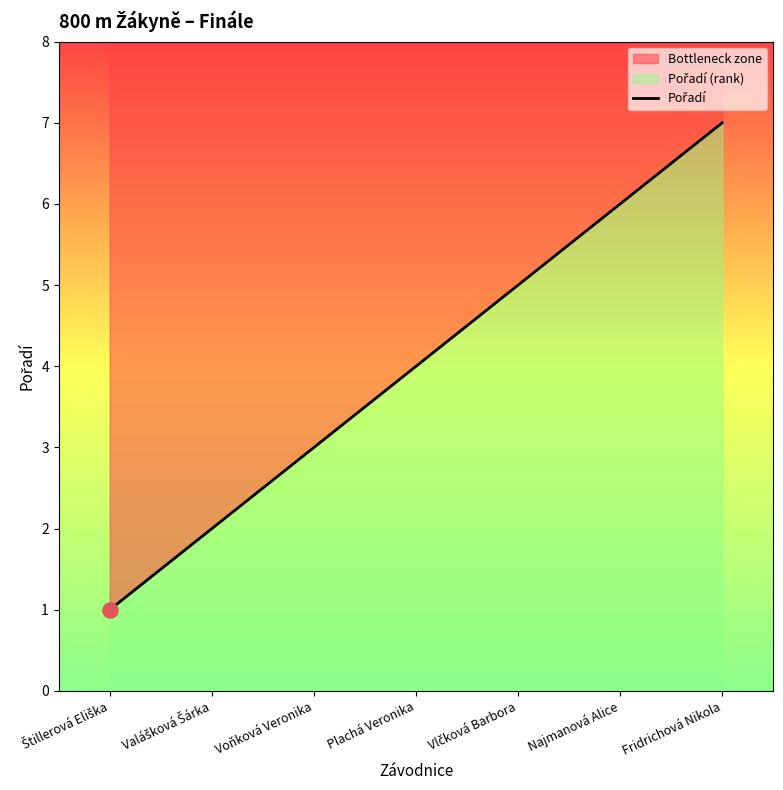

What is the change in value from Vlčková Barbora to Najmanová Alice?

+1